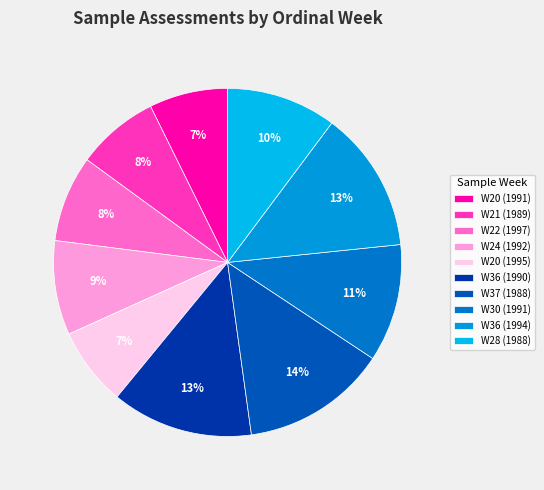

What percentage is the W22 (1997) slice, to the nearest percent?

8%